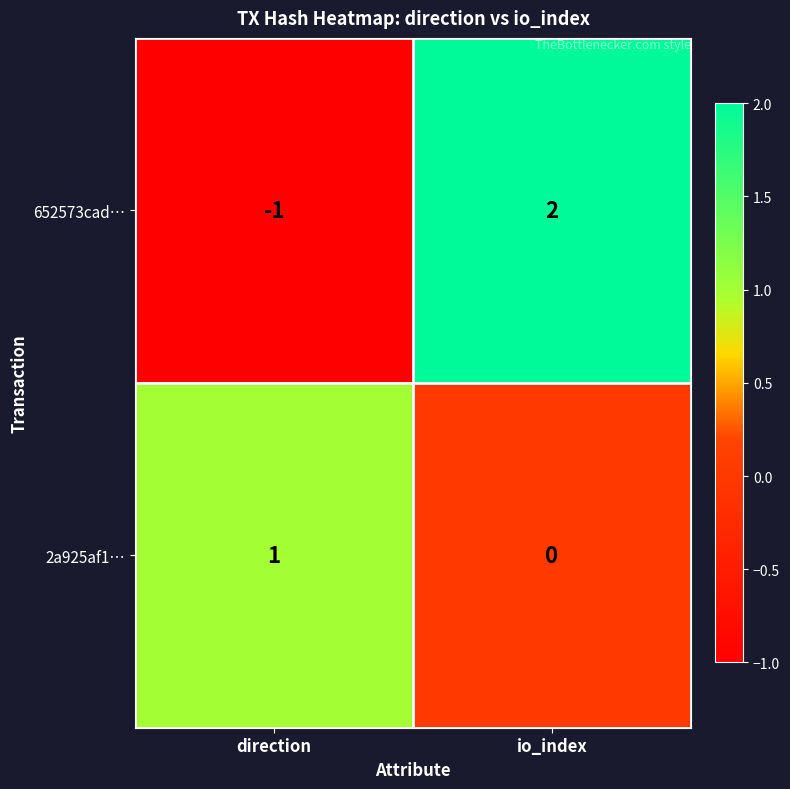

Which series changed the most between direction and io_index?

652573cad…